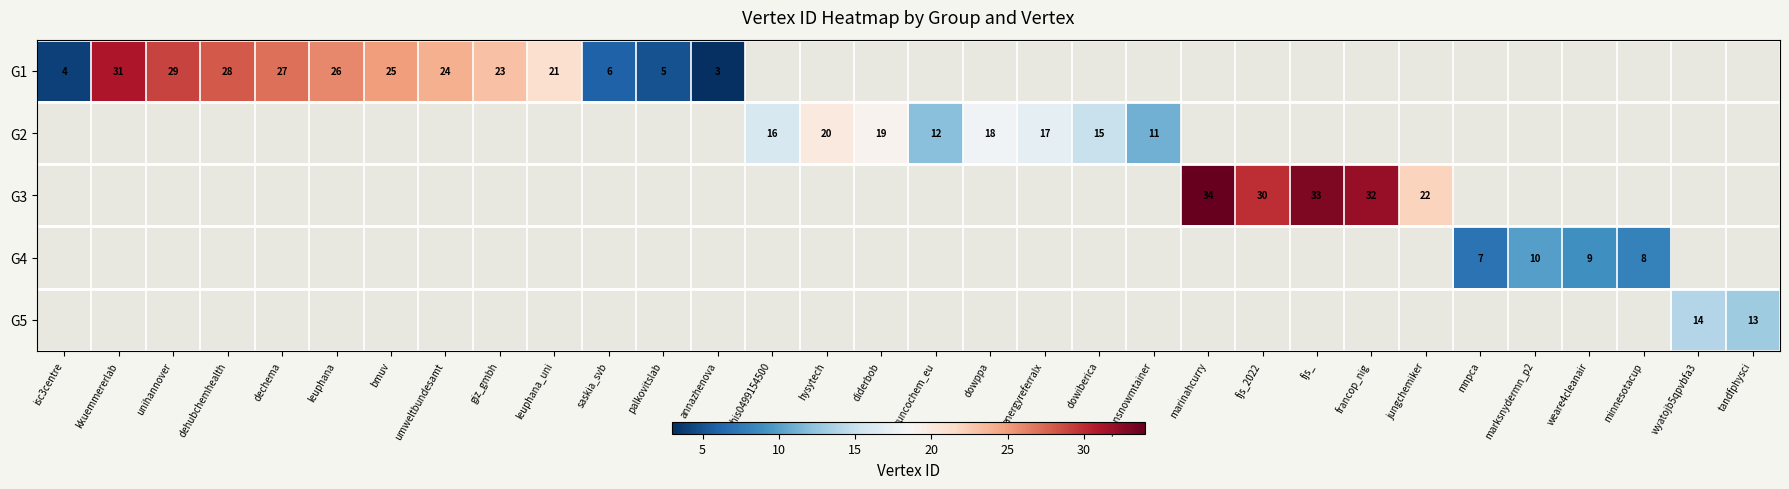

Is it true that G1 equals 12 at leuphana?

False